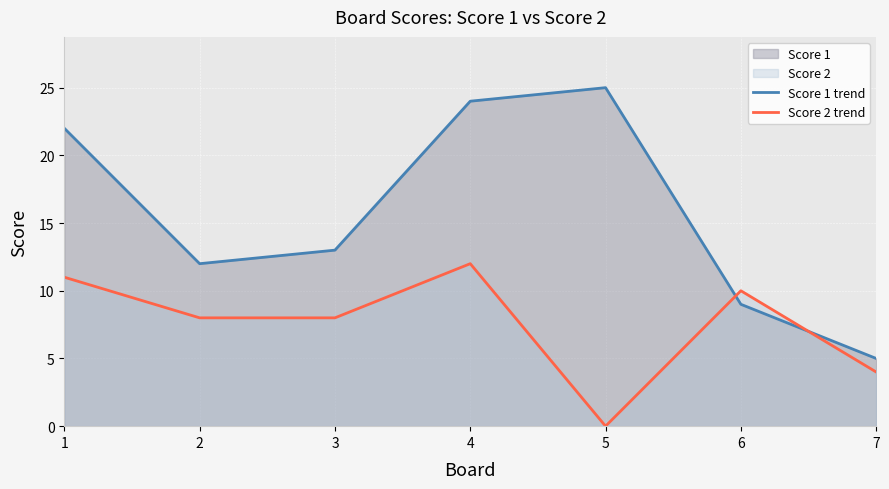

What is the difference between the second highest and minimum values in the Score 1 trend series?

19